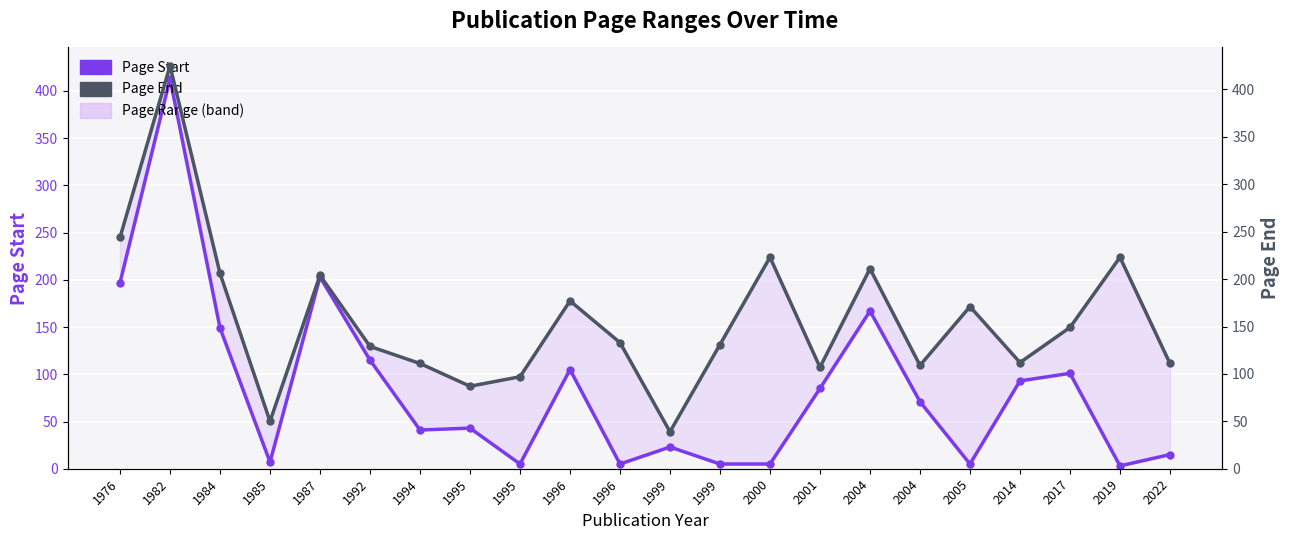

What is the value of the Page Start point at the 13th from the left?

23